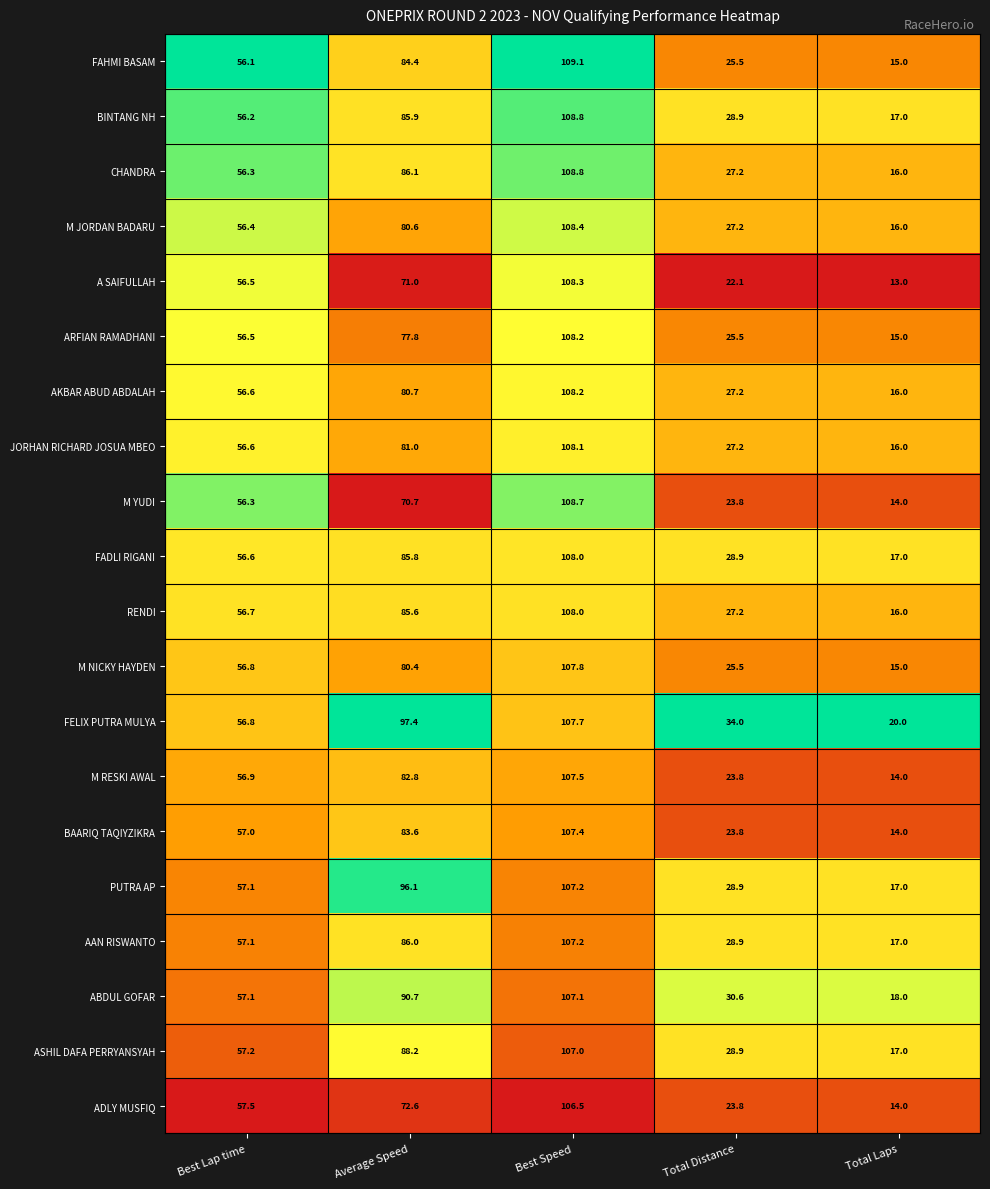

Is it true that PUTRA AP equals 186.1 at Best Speed?

False